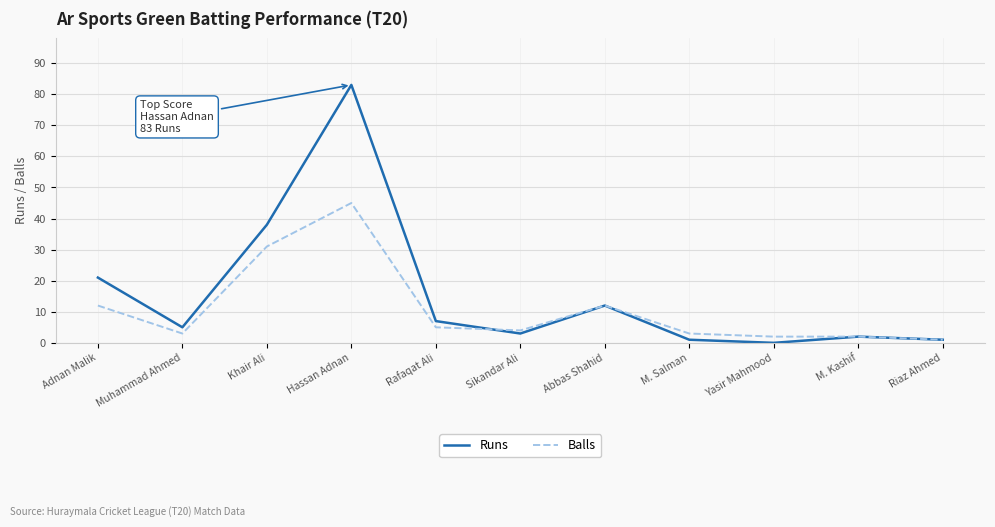

Reading left to right, list all the values displayed in this chart.

Runs: Adnan Malik=21	Muhammad Ahmed=5	Khair Ali=38	Hassan Adnan=83	Rafaqat Ali=7	Sikandar Ali=3	Abbas Shahid=12	M. Salman=1	Yasir Mahmood=0	M. Kashif=2	Riaz Ahmed=1
Balls: Adnan Malik=12	Muhammad Ahmed=3	Khair Ali=31	Hassan Adnan=45	Rafaqat Ali=5	Sikandar Ali=4	Abbas Shahid=12	M. Salman=3	Yasir Mahmood=2	M. Kashif=2	Riaz Ahmed=1